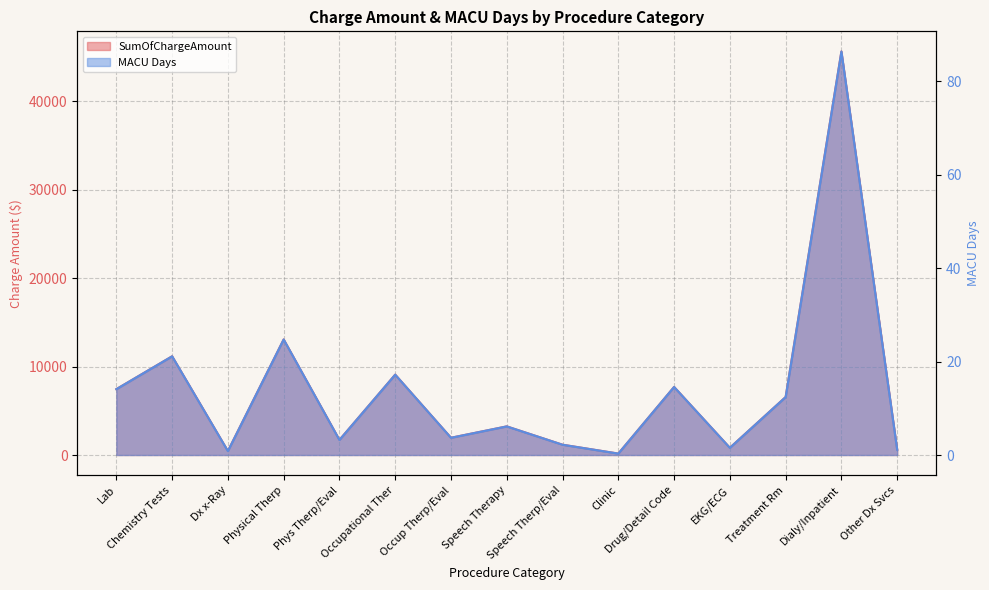

What is the difference between the second highest and second lowest values in the SumOfChargeAmount series?

12613.5